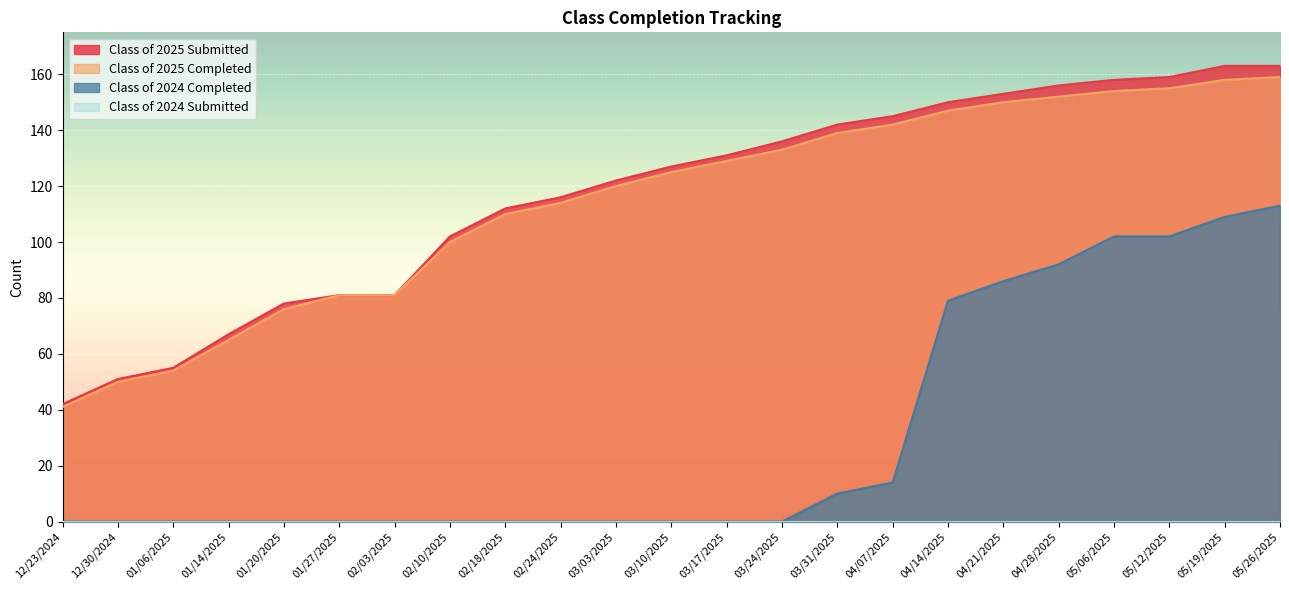

True or false: Class of 2024 Completed and Class of 2025 Submitted cross at least once.

False